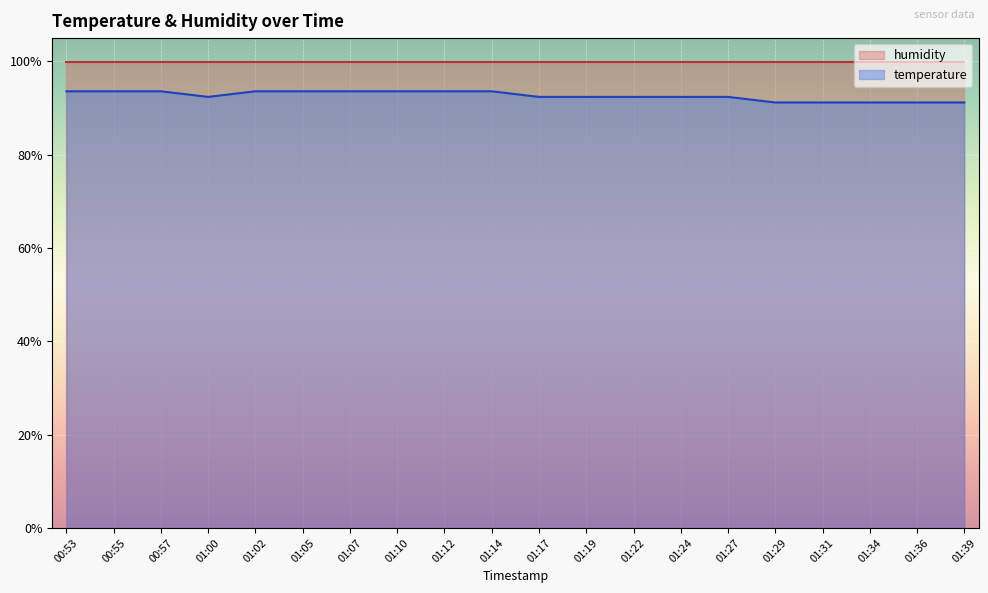

How many points are lower than both their immediate neighbors (excluding endpoints)?

1